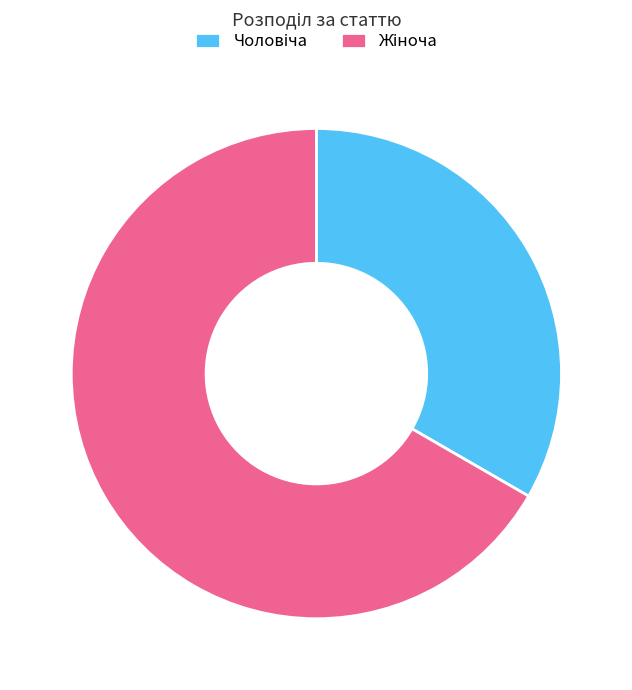

Is there a majority slice in this chart?

Yes